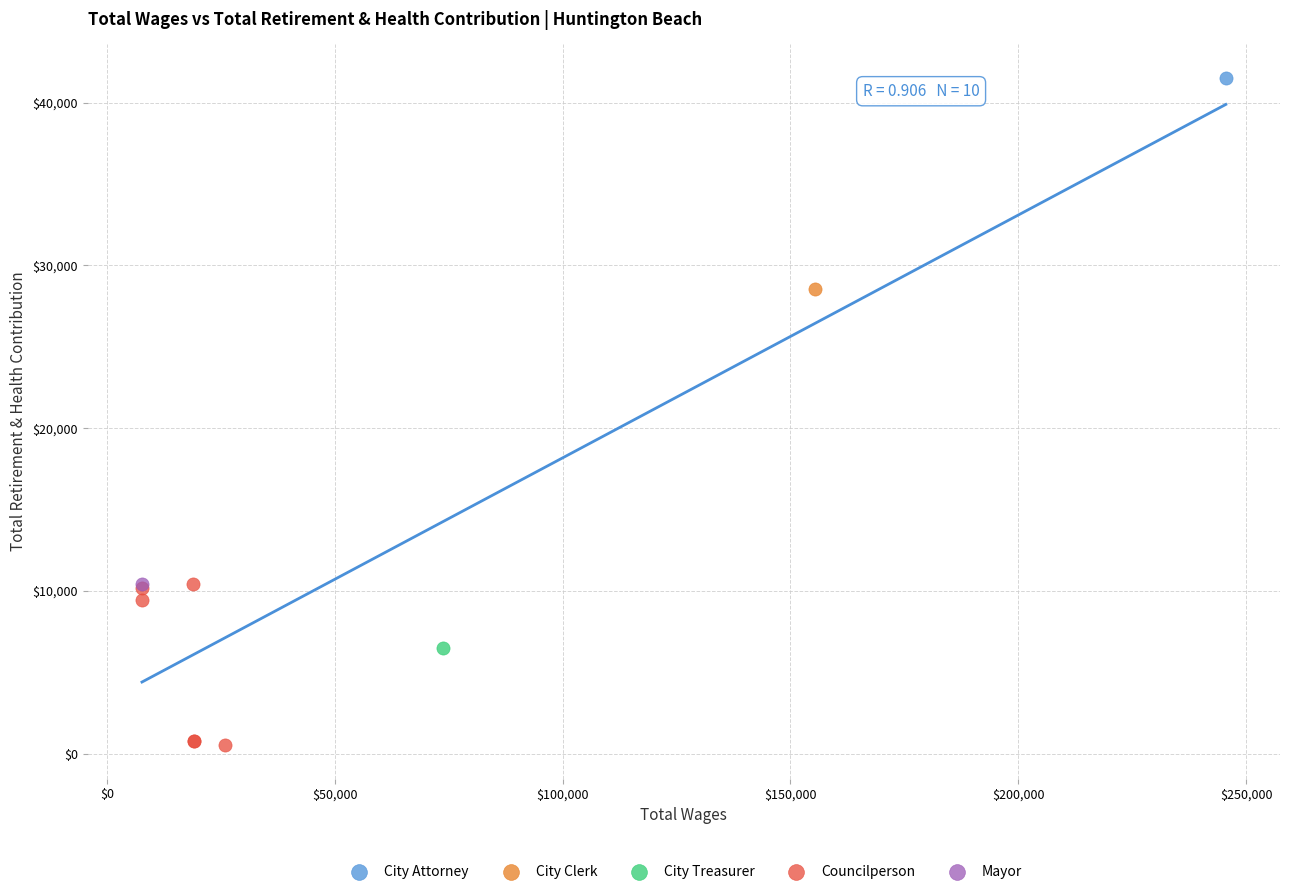

What are all the series names shown in the legend?

City Attorney, City Clerk, City Treasurer, Councilperson, Mayor